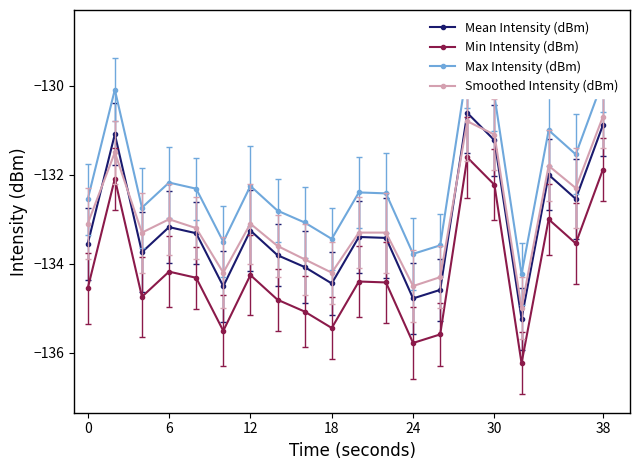

How many series are shown in this chart?

4